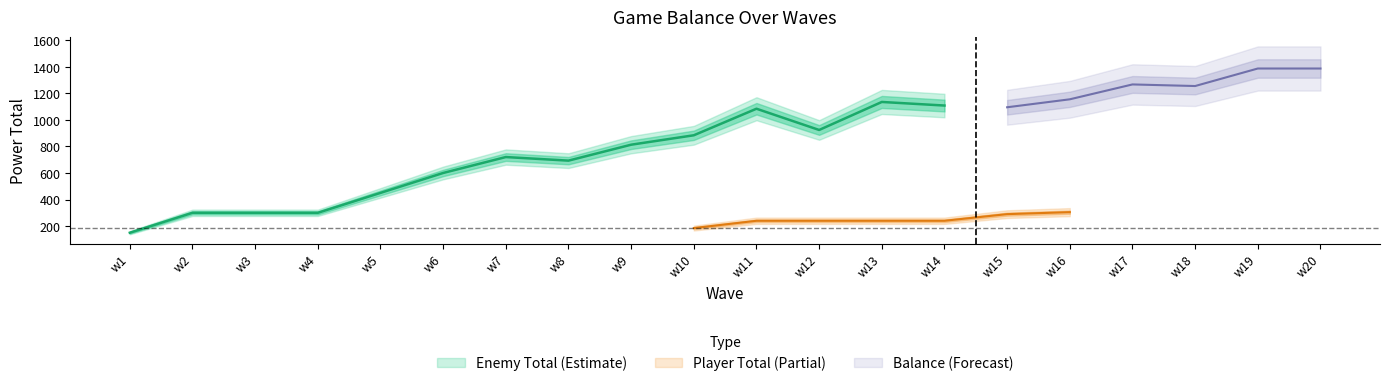

How many lines are shown in the chart?

3